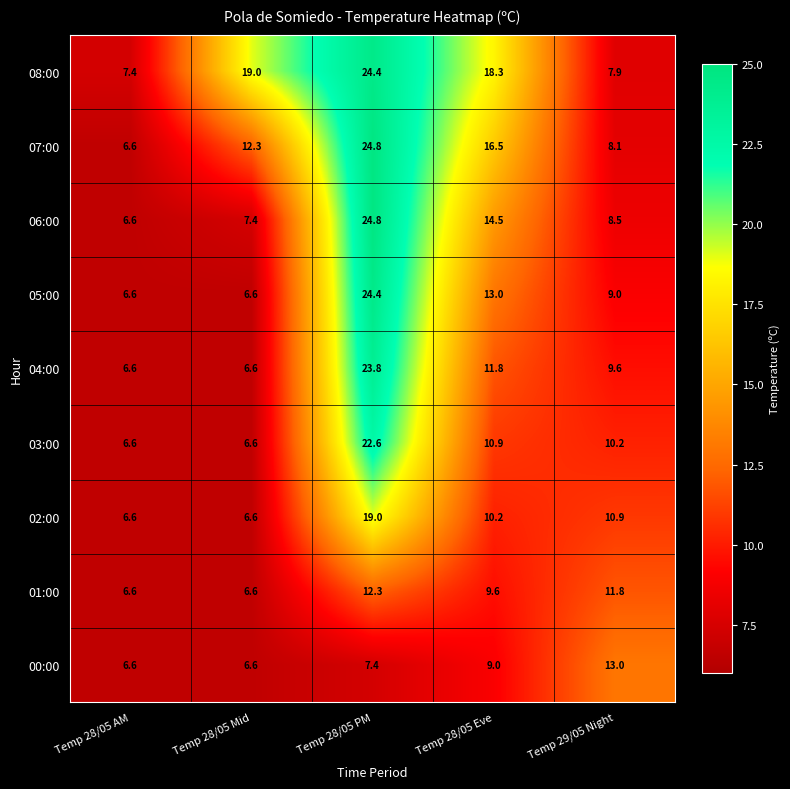

What is the maximum value shown in the chart?

24.8